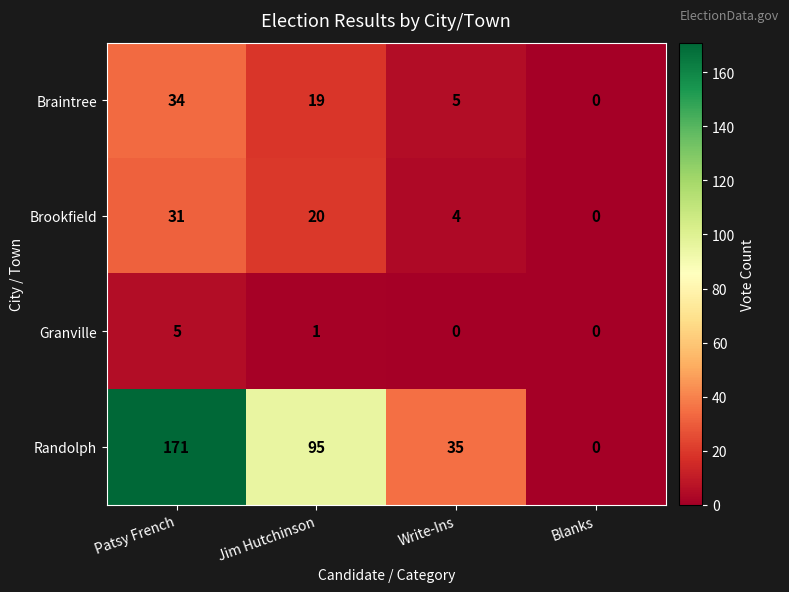

How many series are shown in this chart?

4